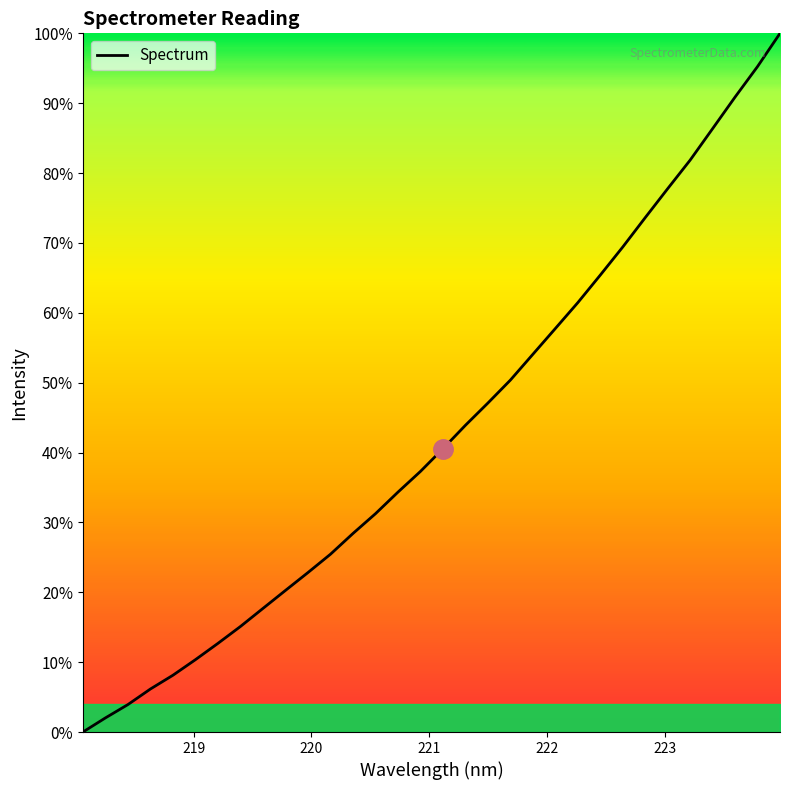

Does the chart display data point markers on the line(s)?

No